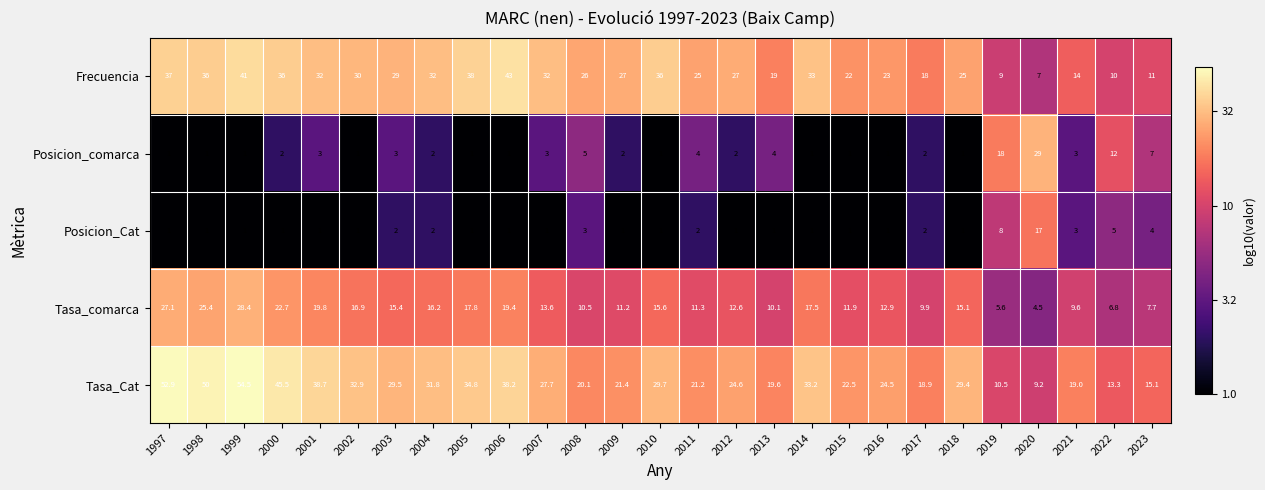

At which label does Tasa_Cat first exceed 27?

1997